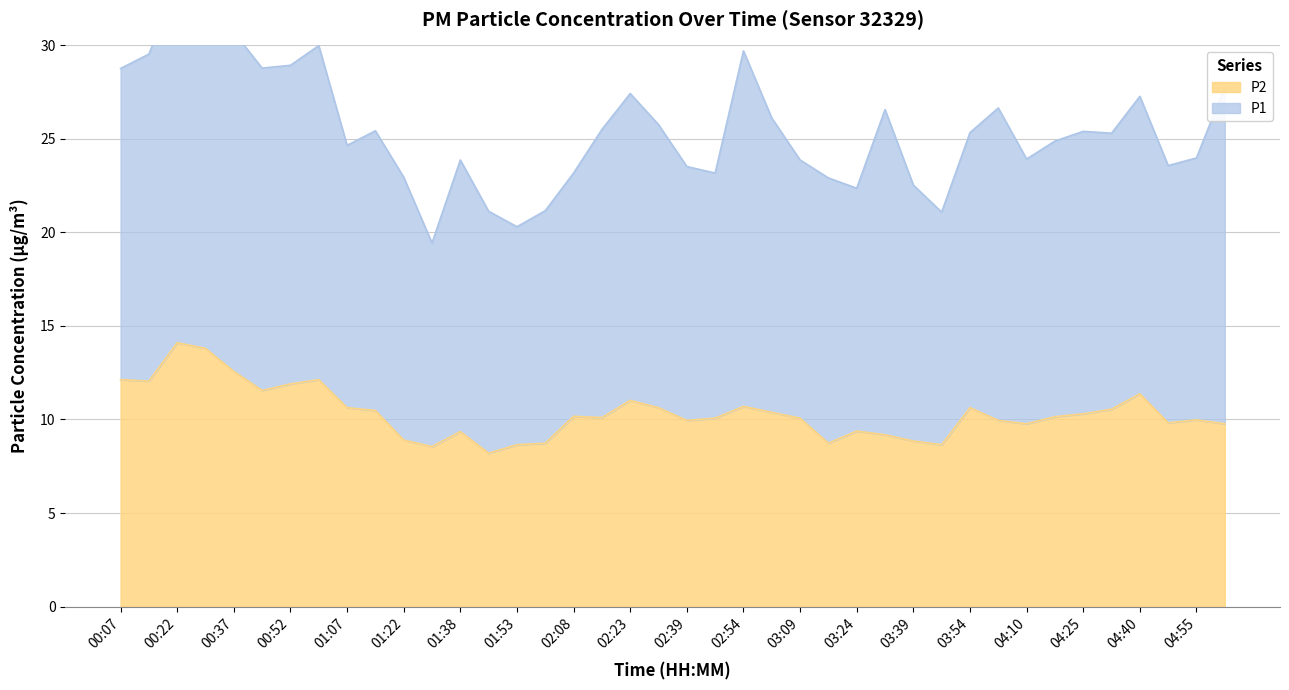

List the labels in order of value, smallest first.

01:45, 01:30, 01:53, 03:47, 02:01, 03:16, 03:39, 01:22, 03:32, 01:38, 03:24, 04:10, 05:03, 04:48, 02:39, 04:02, 04:55, 02:46, 03:09, 02:16, 04:17, 02:08, 04:25, 03:01, 01:15, 04:32, 01:07, 02:31, 03:54, 02:54, 02:23, 04:40, 00:44, 00:52, 00:14, 00:07, 01:00, 00:37, 00:29, 00:22